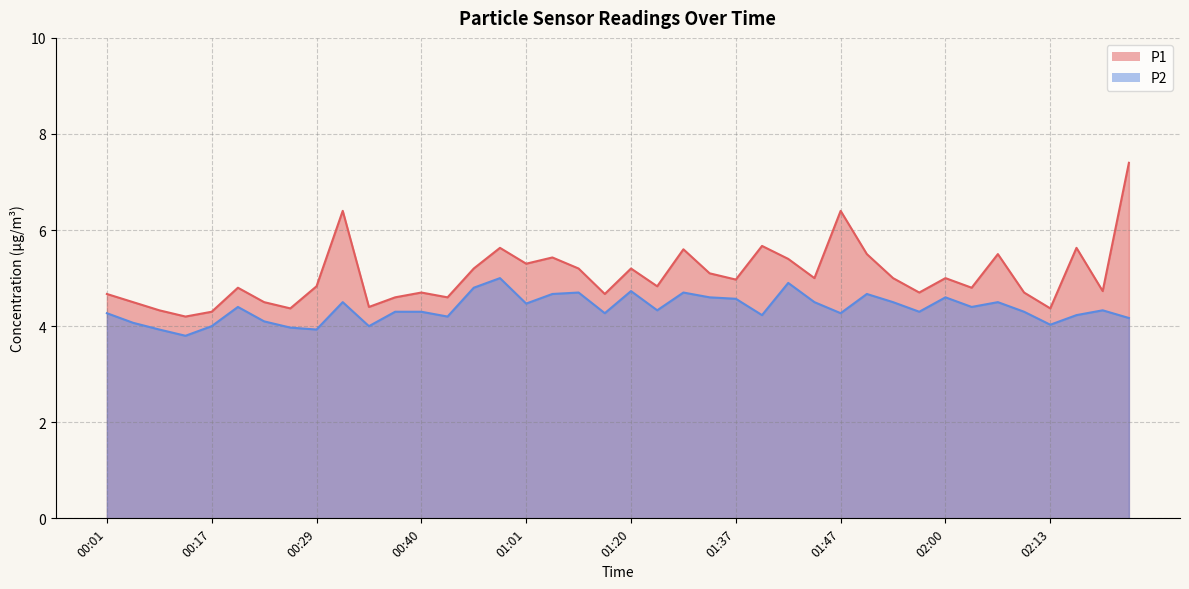

What is the sum of all P1 values?

202.1